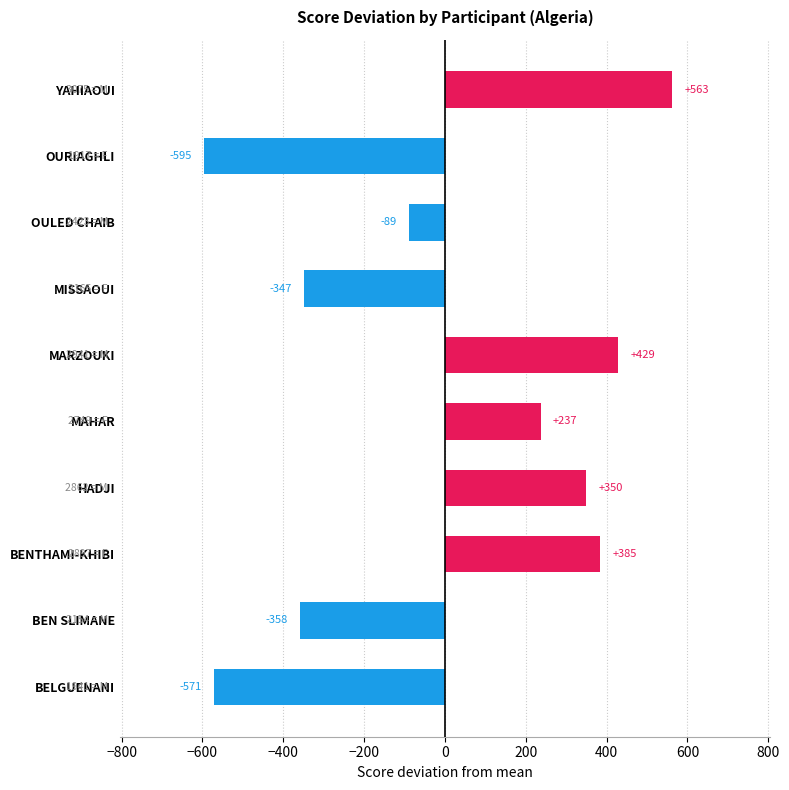

How many values are above zero?

5